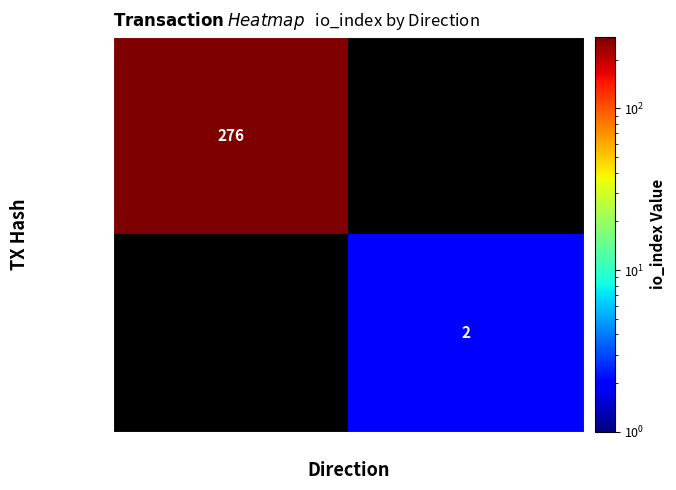

The value of 02e9ba43… at -1 is 276. True or false?

True